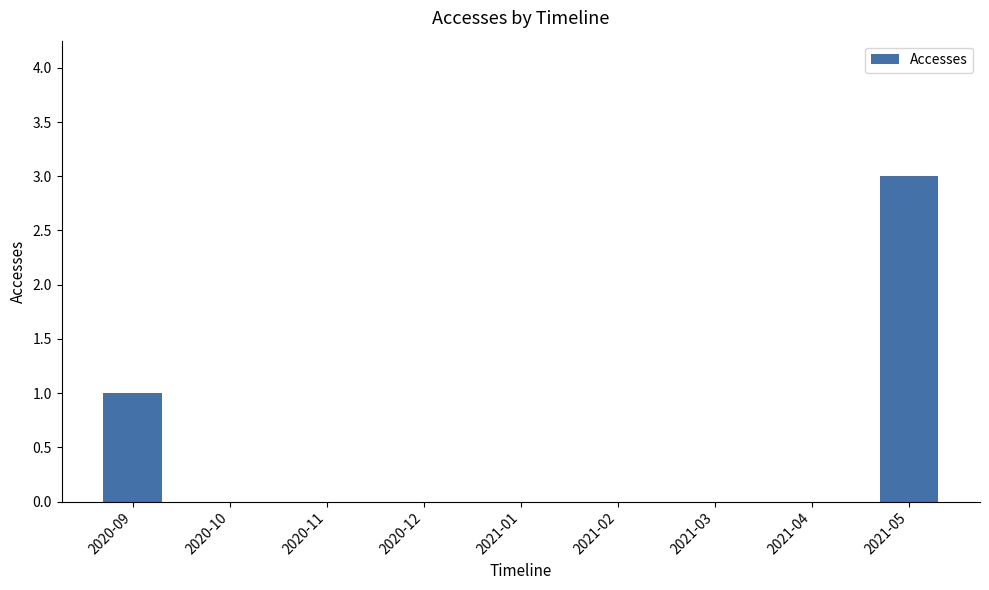

What is the sum of all values?

4